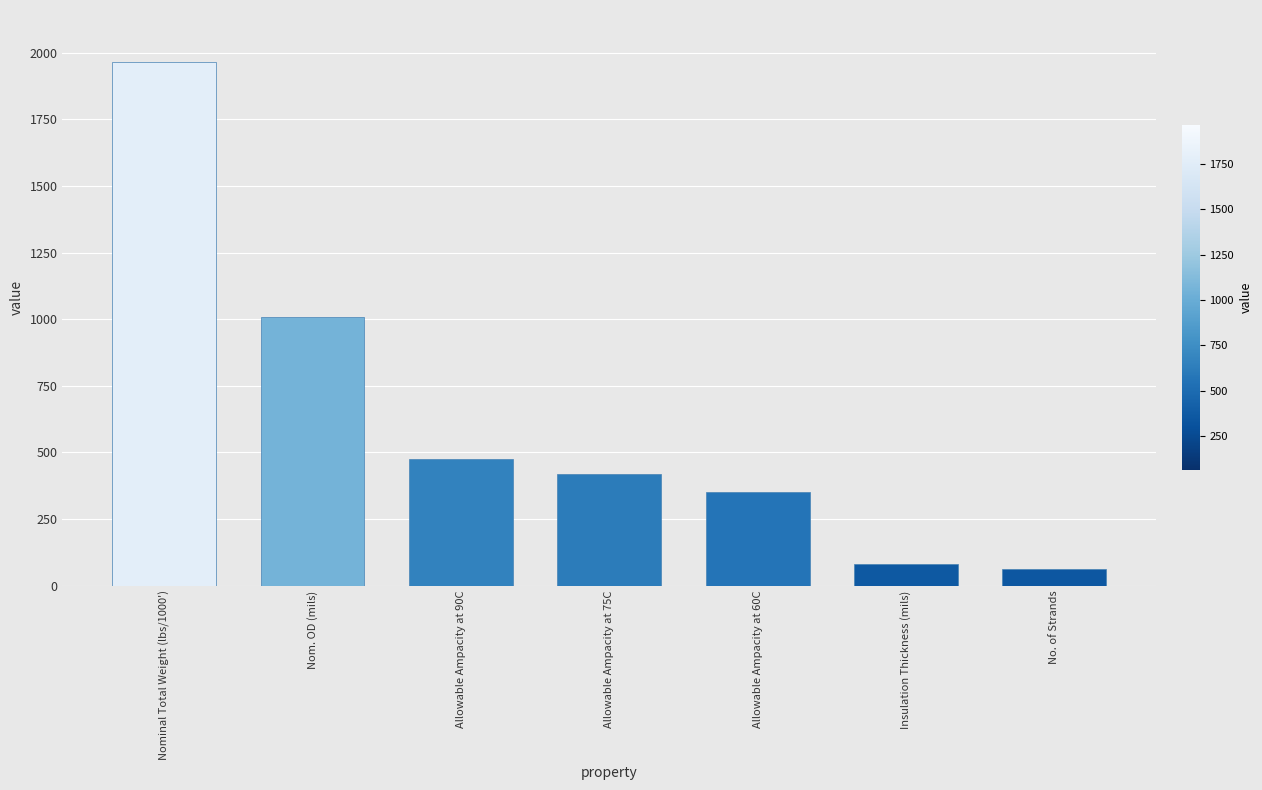

Reading left to right, transcribe all the data shown in this chart.

Nominal Total Weight (lbs/1000')=1964	Nom. OD (mils)=1008	Allowable Ampacity at 90C=475	Allowable Ampacity at 75C=420	Allowable Ampacity at 60C=350	Insulation Thickness (mils)=80	No. of Strands=61